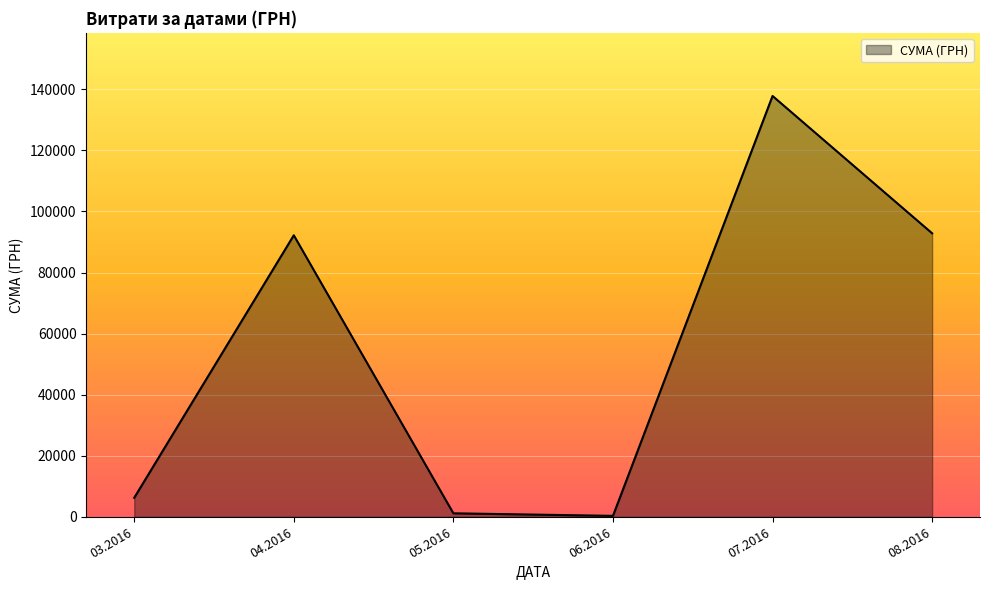

Reading left to right, list all the values displayed in this chart.

03.2016=6218.4	04.2016=92212.2	05.2016=1134.2	06.2016=300.0	07.2016=137843.0	08.2016=92856.7